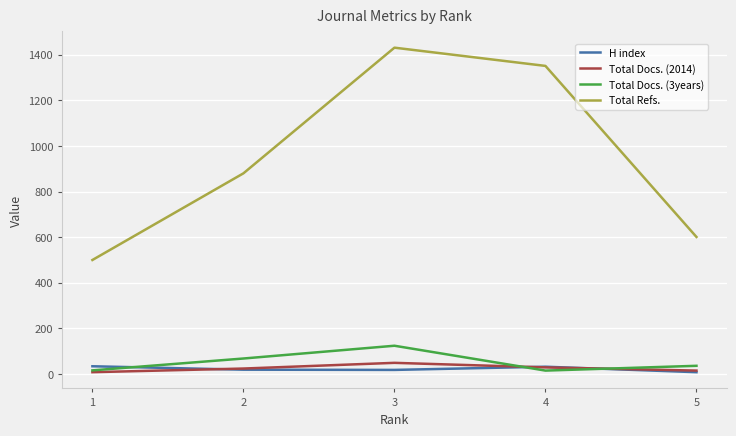

Between which two adjacent categories do H index and Total Docs. (3years) first intersect?

1 and 2